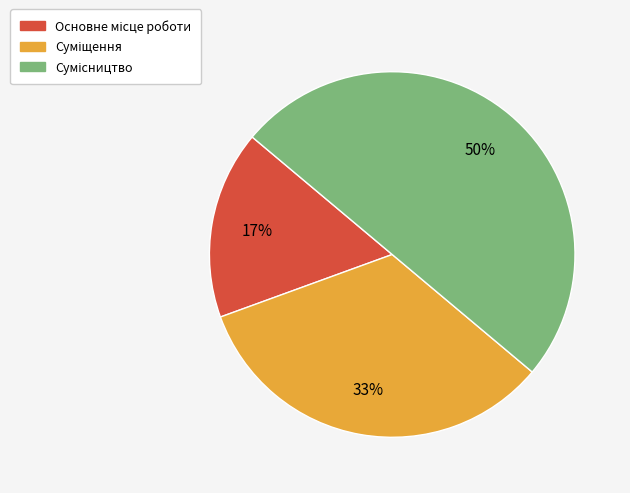

To the nearest percent, what is the average slice percentage?

33%